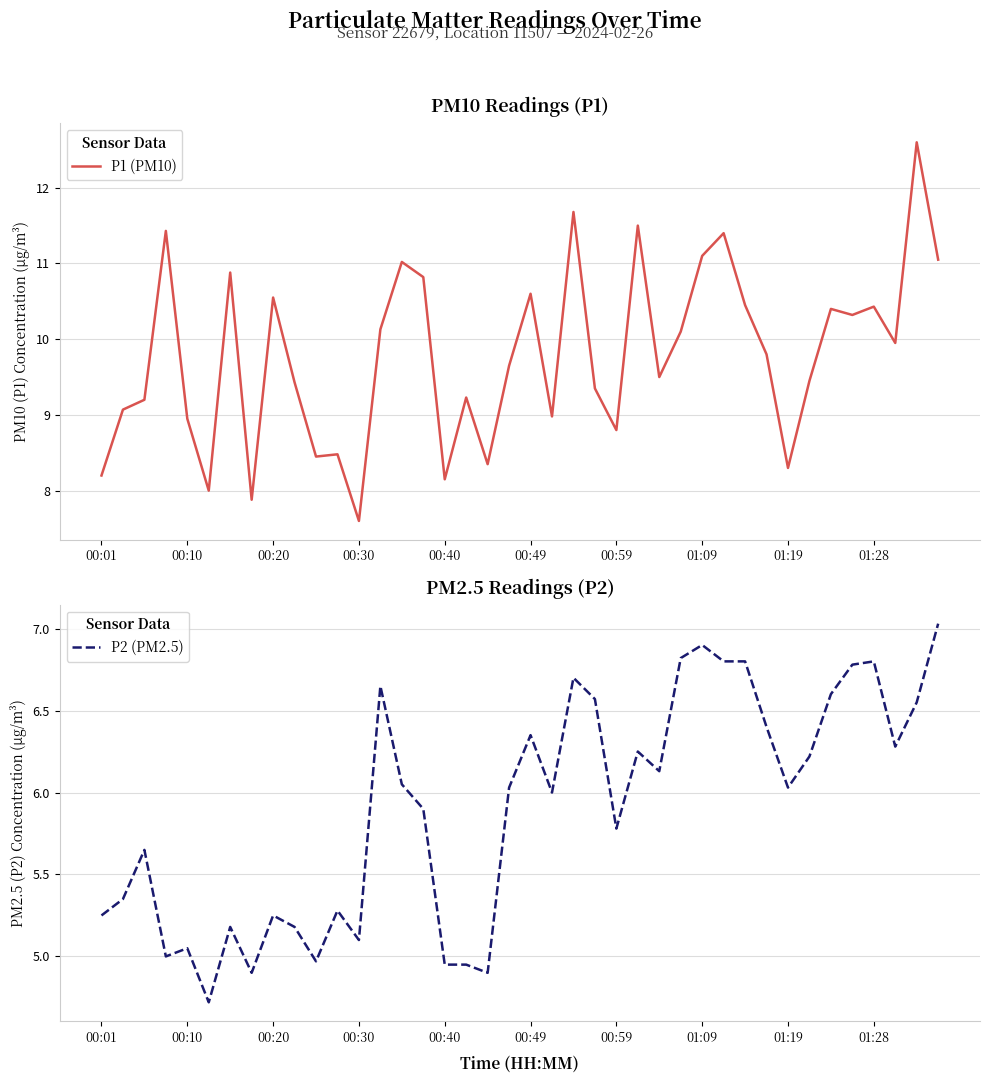

Which series has the widest spread of values?

P1 (PM10)